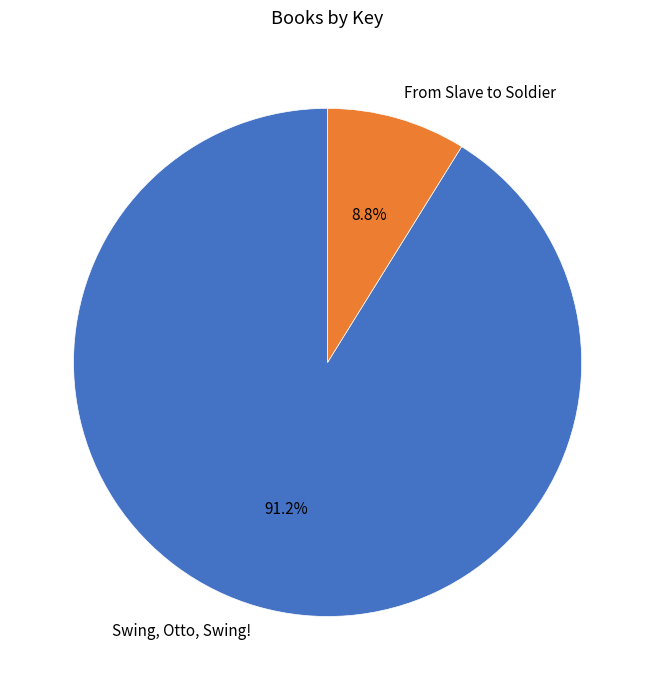

Which slice is the smallest?

From Slave to Soldier